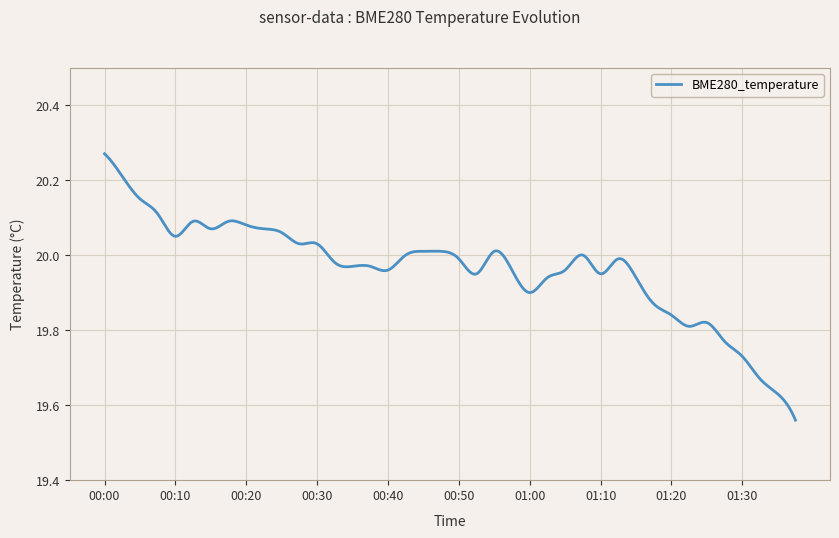

What is the difference between the maximum and minimum values?

0.7